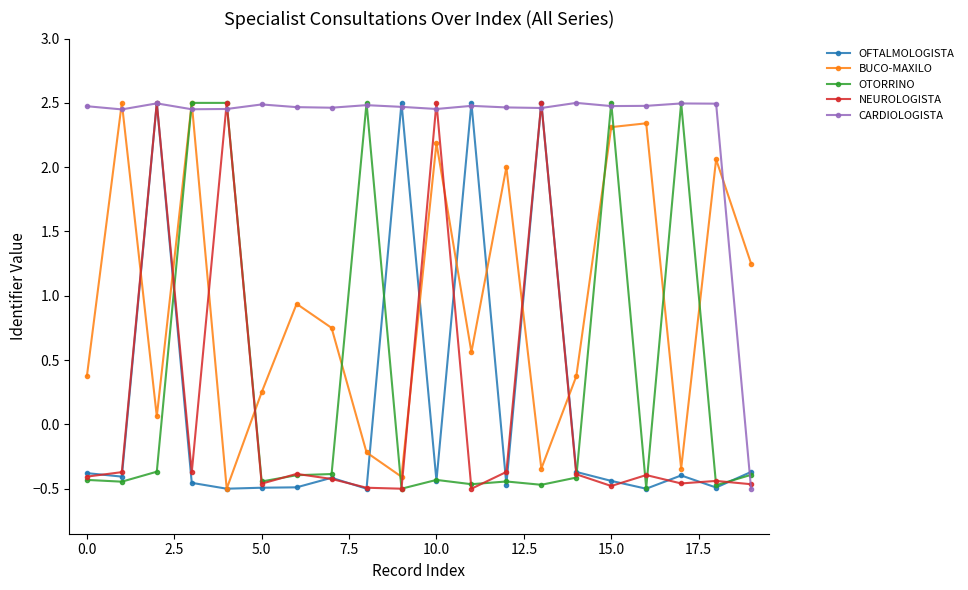

Does the chart have visible grid lines?

No